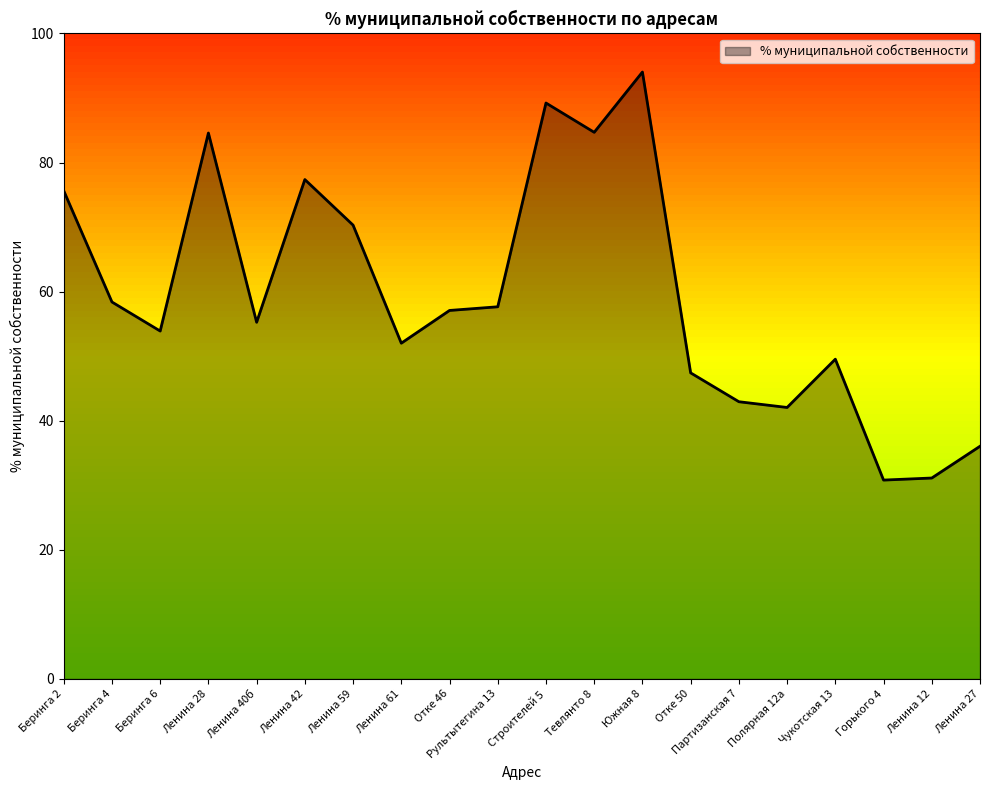

Where is the first local maximum?

Ленина 28